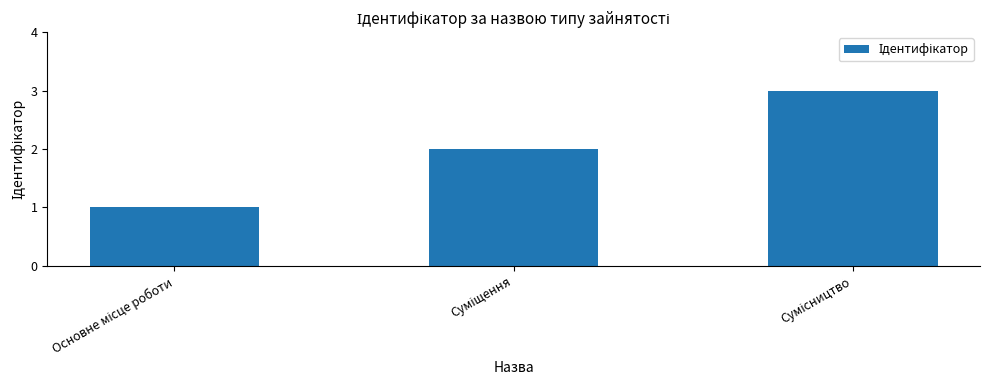

What is the maximum value shown in the chart?

3